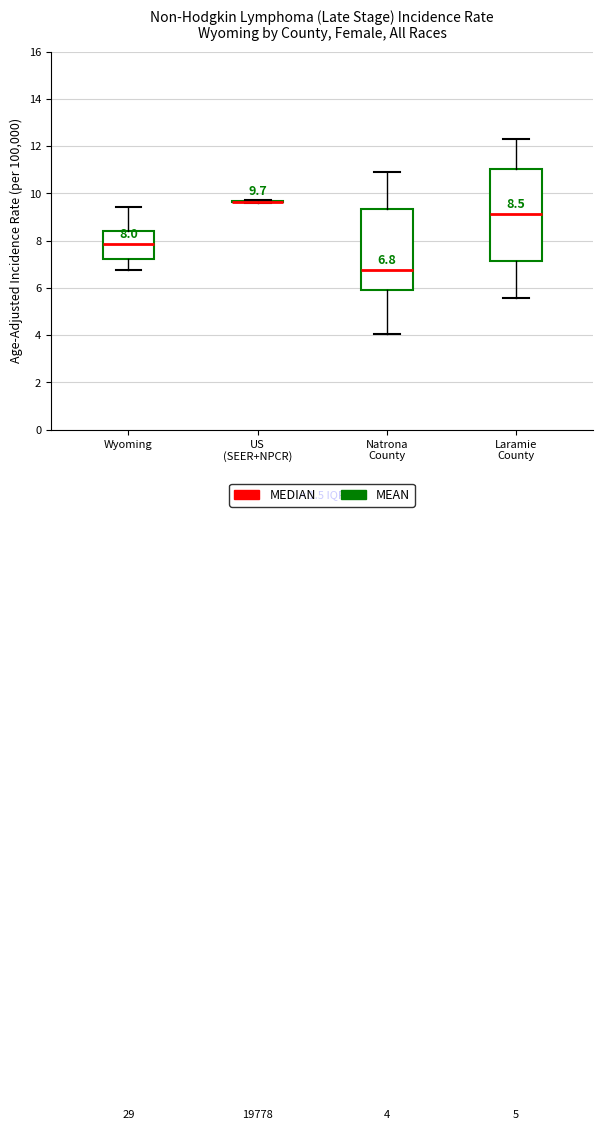

Which box is the tallest, from its lower edge to its upper edge?

Laramie County